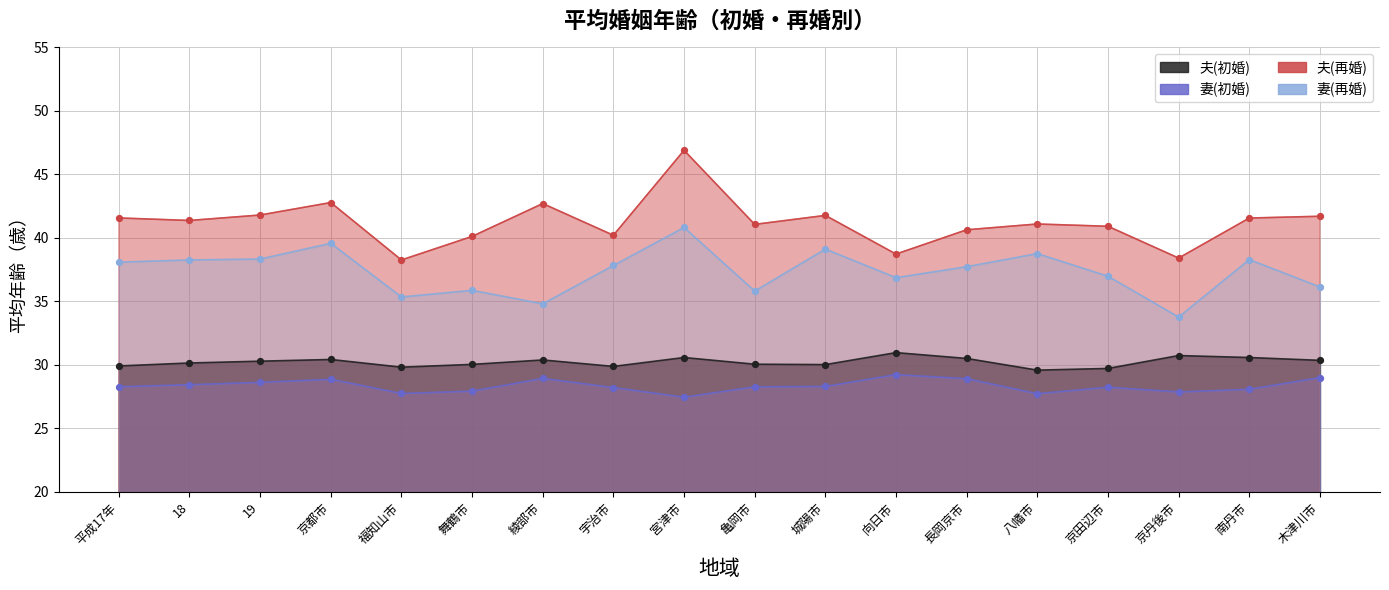

Which series has the widest spread of Y values?

夫(再婚)